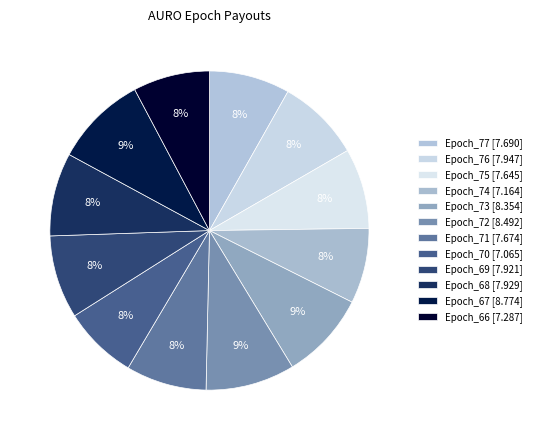

Which category has the smallest portion of the pie?

Epoch_70